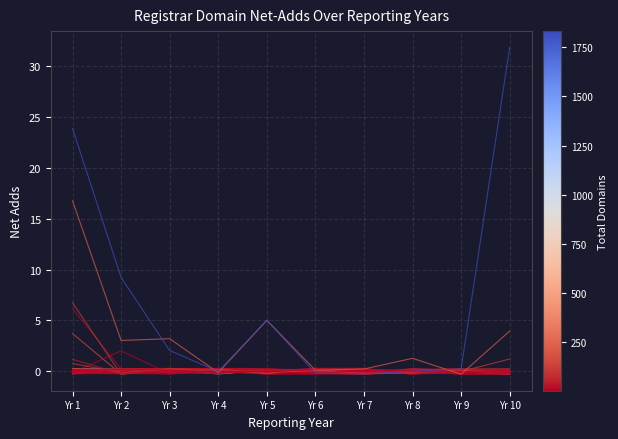

True or false: Xiamen Nawang has a value of -0.2 at Yr 4.

False